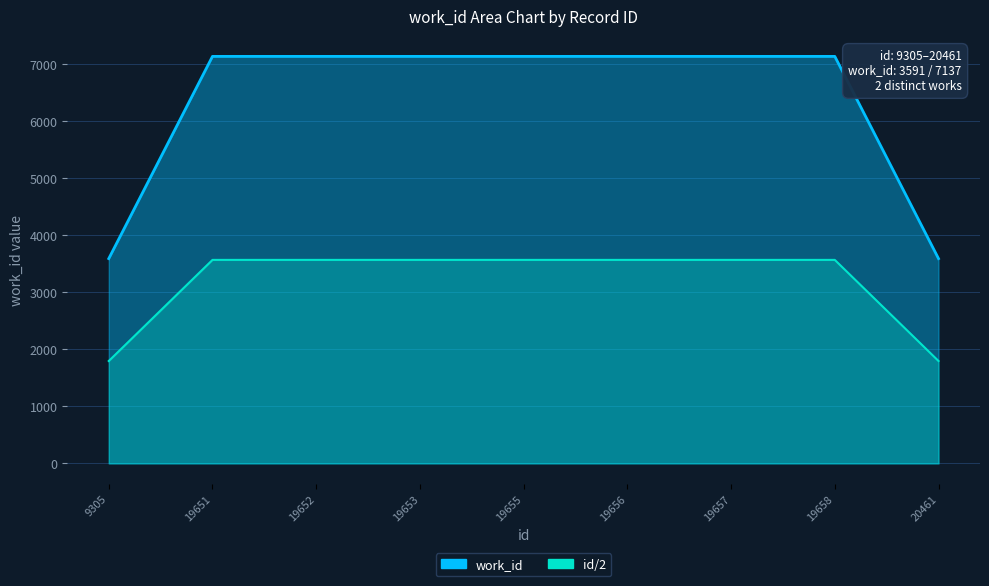

What is the change in value from 19655 to 20461?

-3546